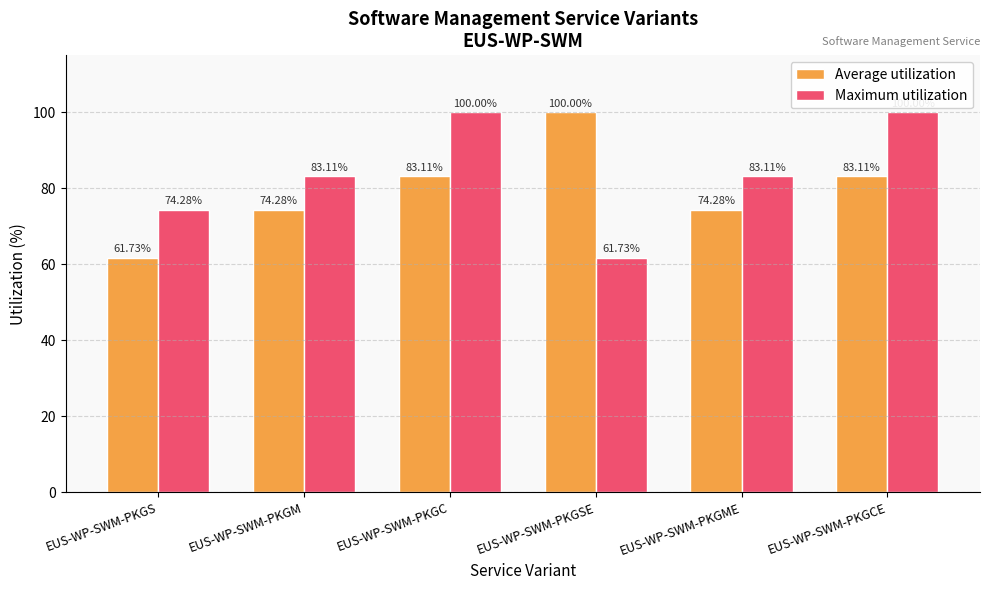

Reading left to right, transcribe all the data shown in this chart.

Average utilization: 61.7	74.3	83.1	100.0	74.3	83.1
Maximum utilization: 74.3	83.1	100.0	61.7	83.1	100.0